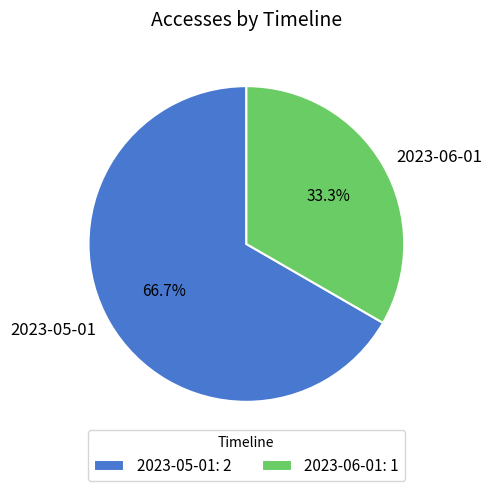

Which category has the smallest portion of the pie?

2023-06-01